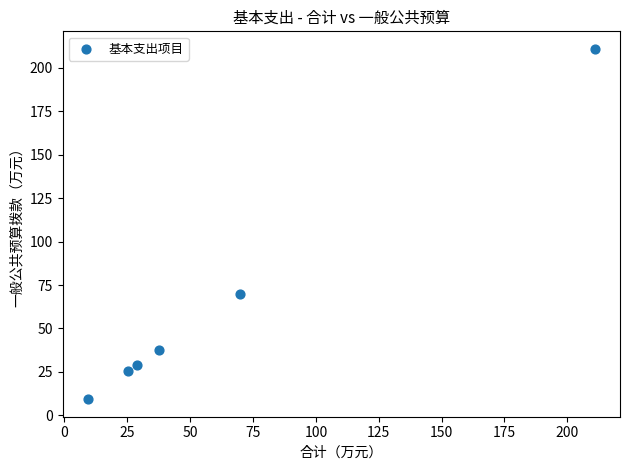

What is the range of Y values (max minus min)?

201.6